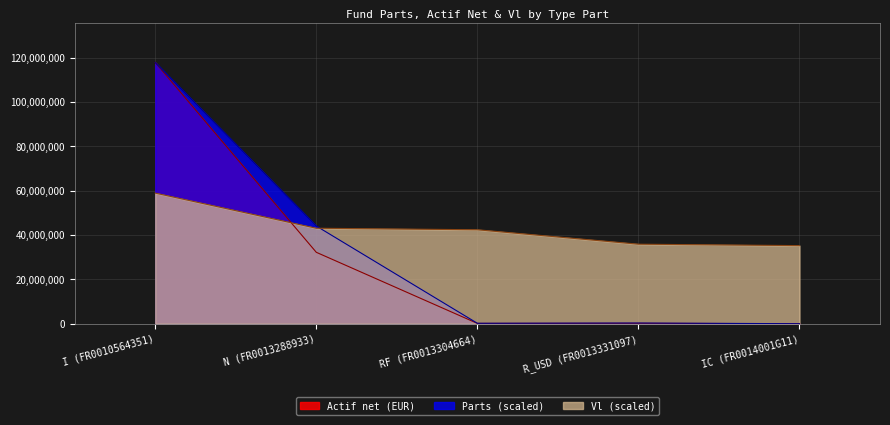

What is the label of the 3rd point from the right?

RF (FR0013304664)